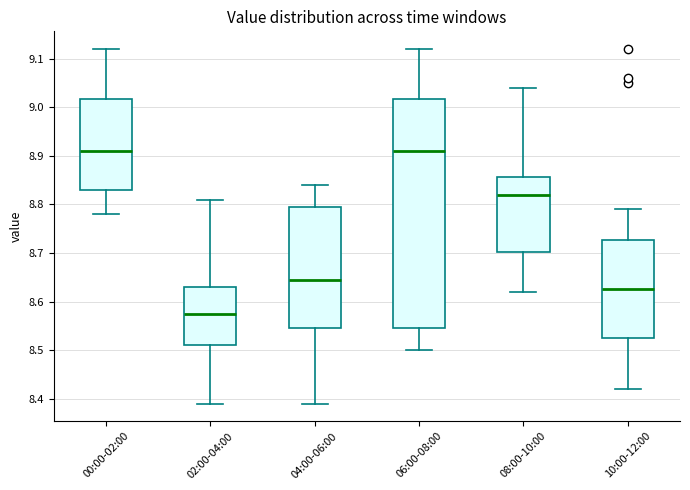

Reading left to right, transcribe this box plot: for each box, give where its median line is, the range the box spans, and where its two whiskers end, as read against the y-axis. The values are not printed on the chart, so give them approximately, as read against the axis.

00:00-02:00: median 8.91, box 8.83 to 9.02, whiskers 8.78 to 9.12
02:00-04:00: median 8.58, box 8.51 to 8.63, whiskers 8.39 to 8.81
04:00-06:00: median 8.65, box 8.55 to 8.80, whiskers 8.39 to 8.84
06:00-08:00: median 8.91, box 8.55 to 9.02, whiskers 8.50 to 9.12
08:00-10:00: median 8.82, box 8.70 to 8.86, whiskers 8.62 to 9.04
10:00-12:00: median 8.63, box 8.53 to 8.73, whiskers 8.42 to 8.79